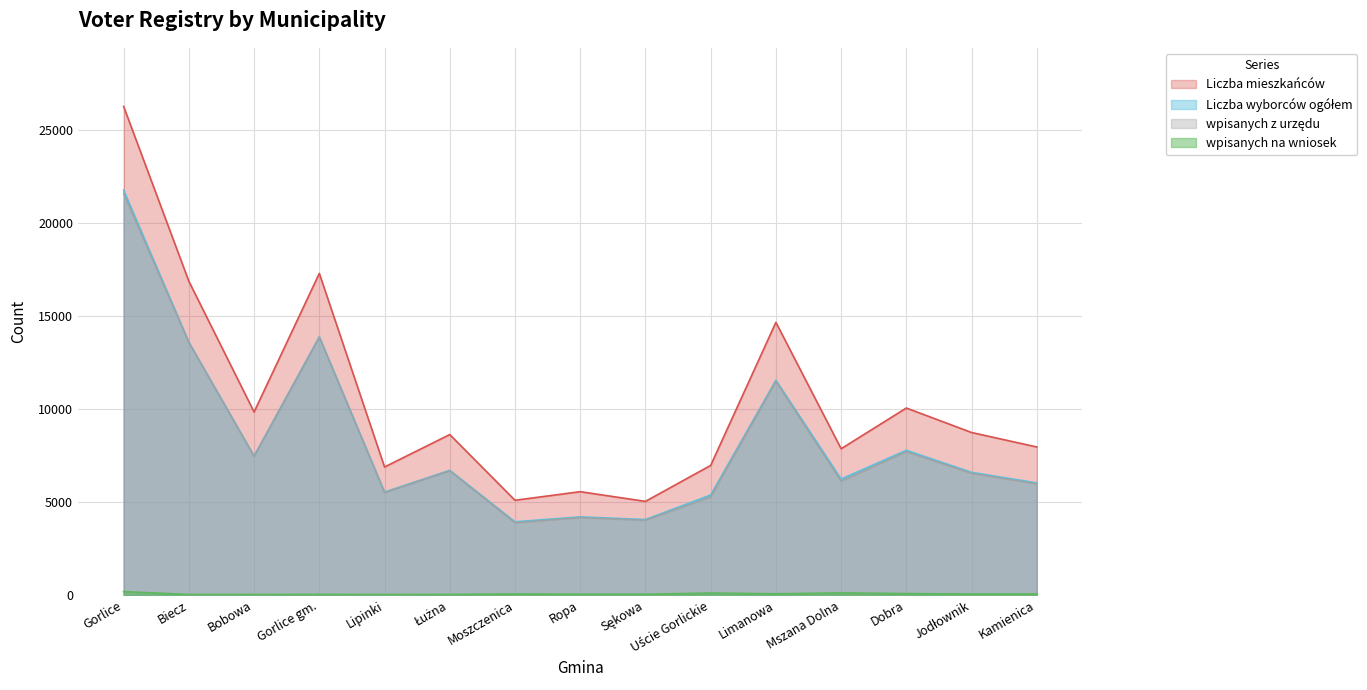

At how many categories does at least one series exceed 19673?

1